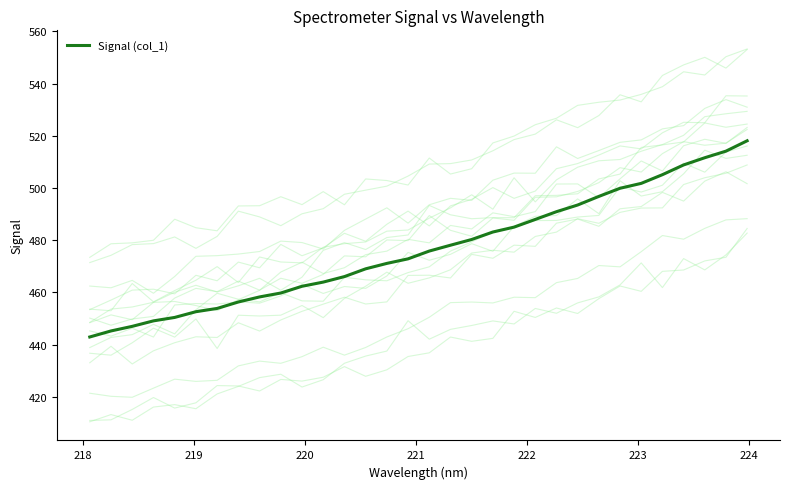

What is the maximum value for Signal (col_1)?

518.1